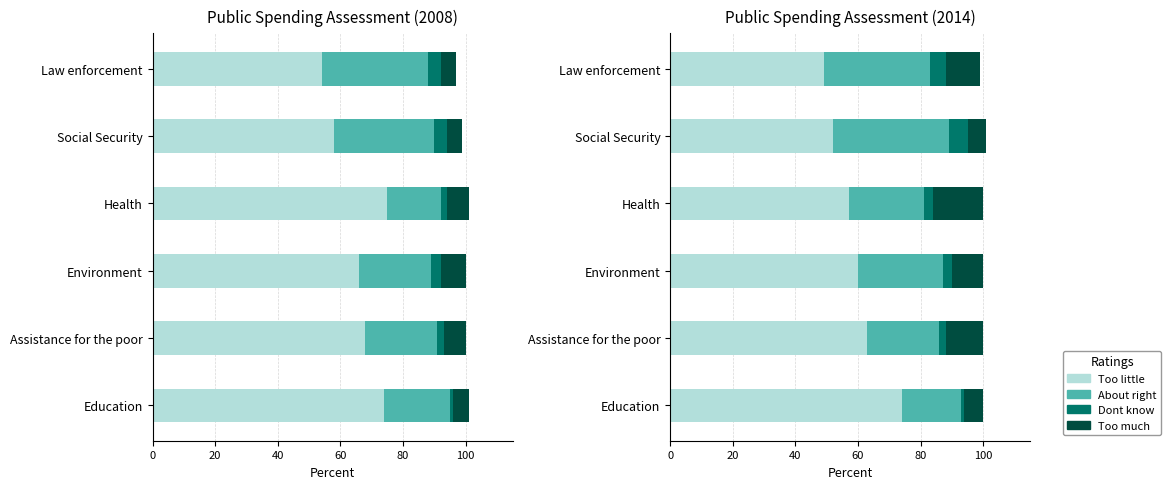

What is the spread (max minus min) of values at Education?

73